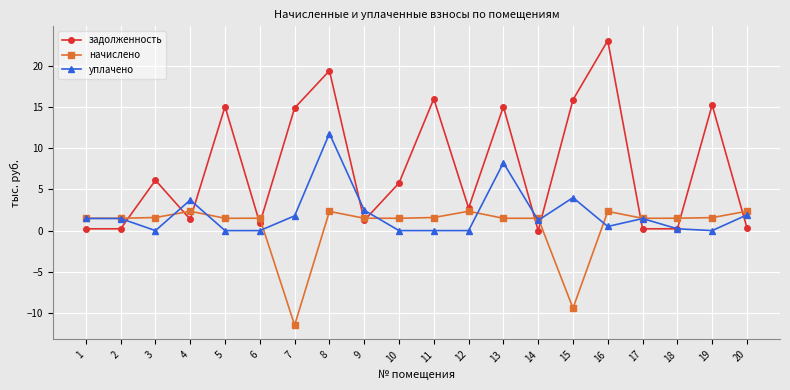

What is the approximate value of задолженность at 20?

0.3